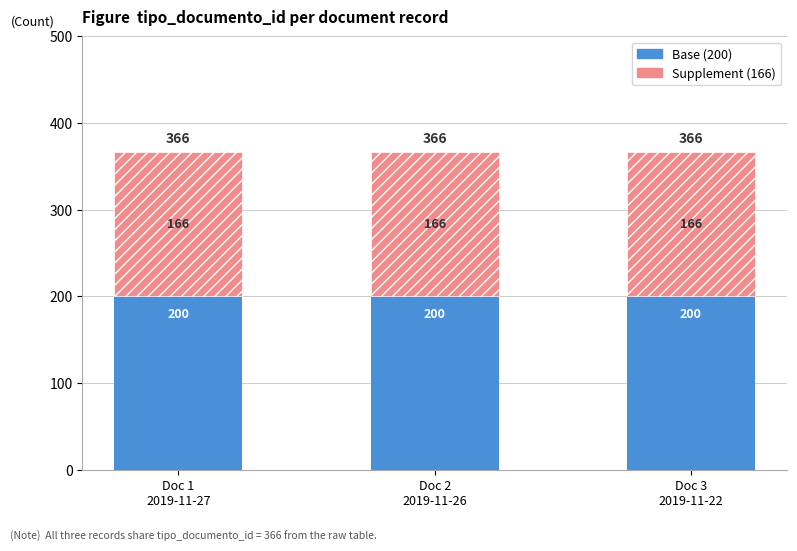

How many series are shown in this chart?

2